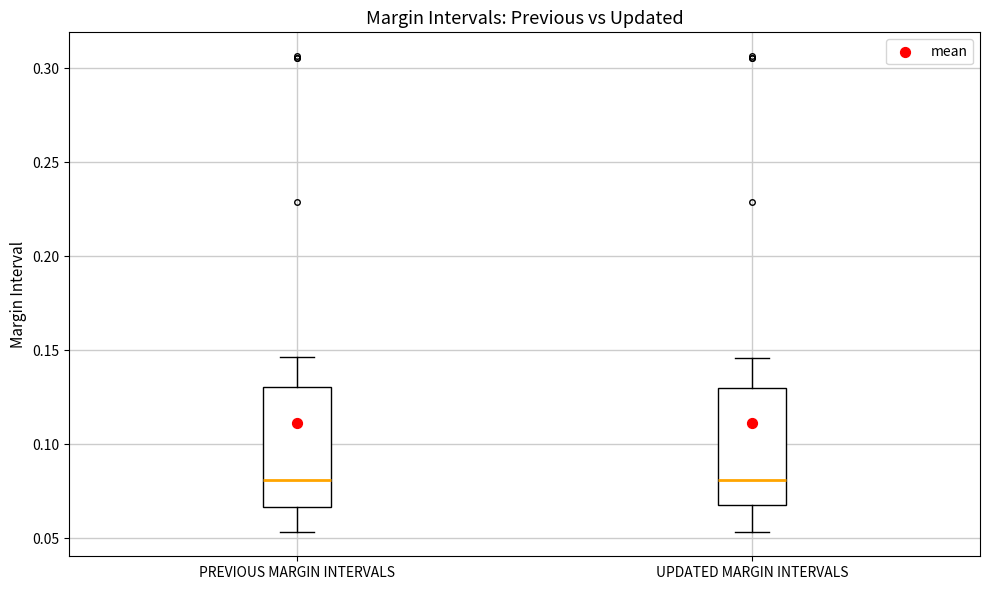

Reading left to right, read every box against the y-axis: the position of its median line, the range the box covers, and the ends of its whiskers. The values are not printed on the chart, so give them approximately, as read against the axis.

PREVIOUS MARGIN INTERVALS: median 0.080, box 0.065 to 0.130, whiskers 0.055 to 0.145
UPDATED MARGIN INTERVALS: median 0.080, box 0.070 to 0.130, whiskers 0.055 to 0.145